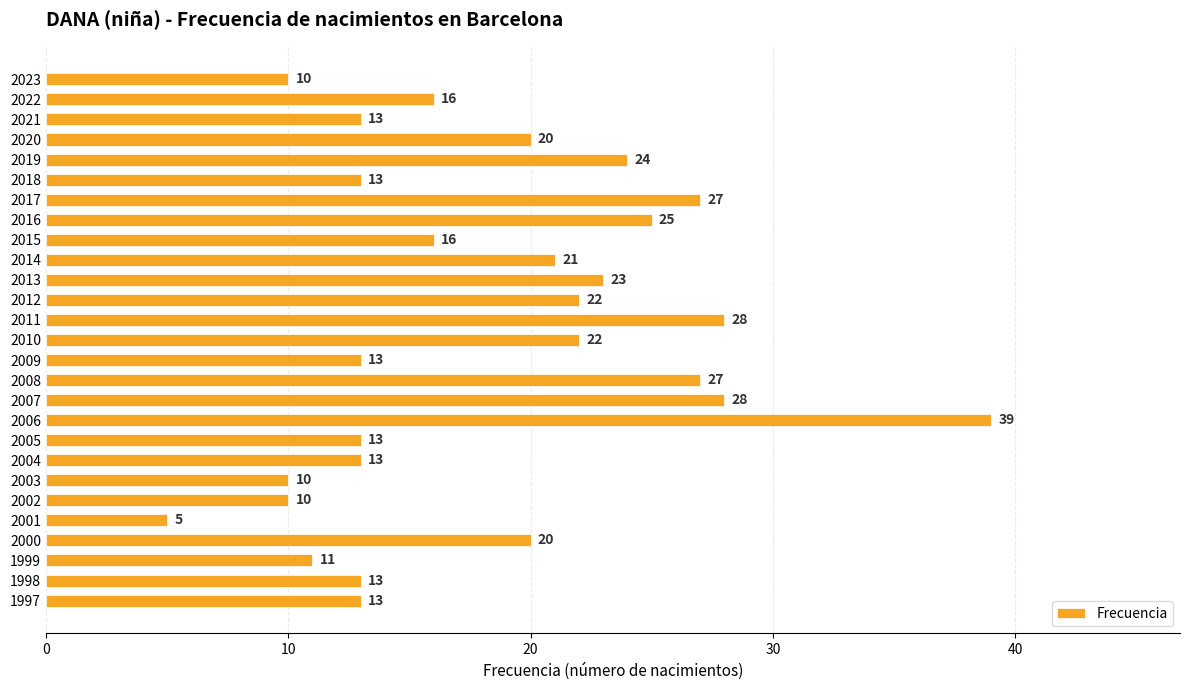

Count the number of categories in the chart.

27